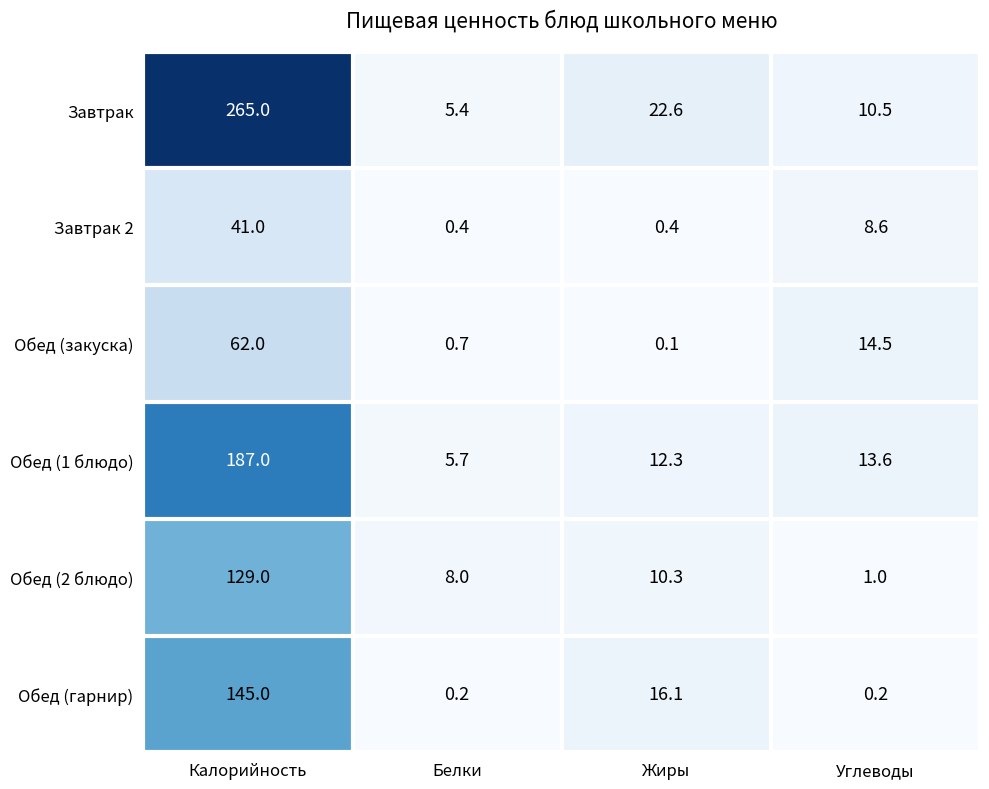

At which category is the sum across all series the highest?

Калорийность